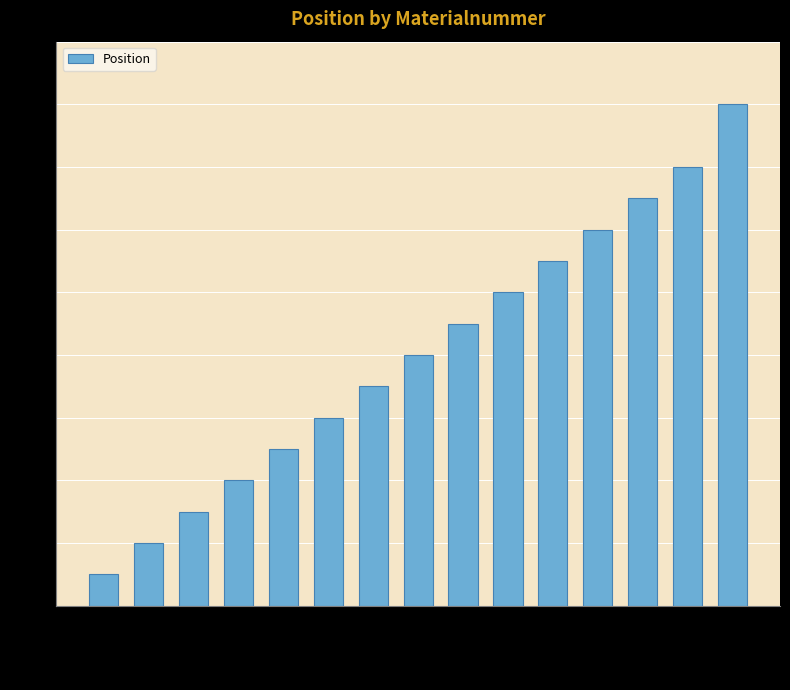

Read the value at M81676.

4